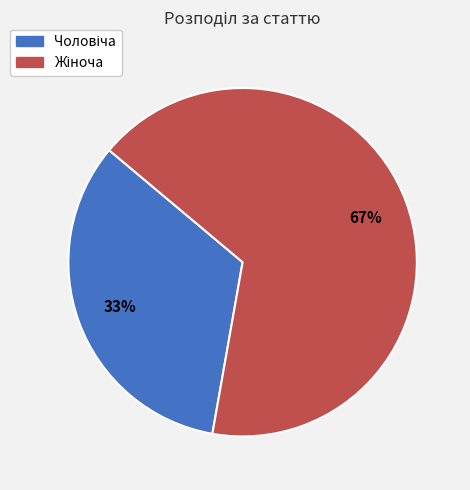

To the nearest percent, what is the average slice percentage?

50%